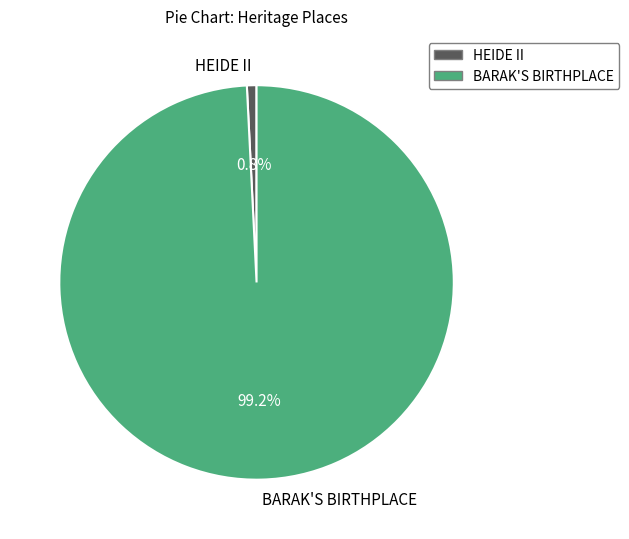

How many slices are in this pie chart?

2